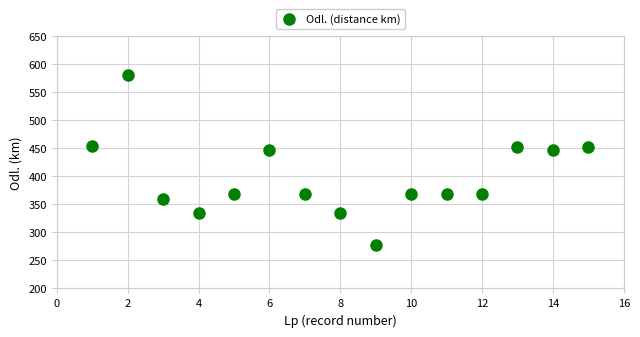

What is the range of X values (max minus min)?

14